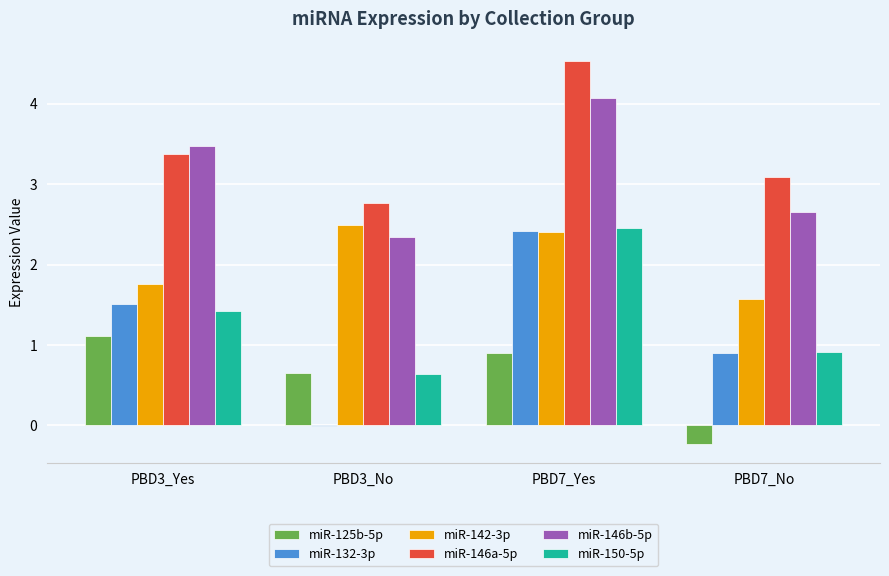

At which category does the chart reach its peak across all series?

PBD7_Yes